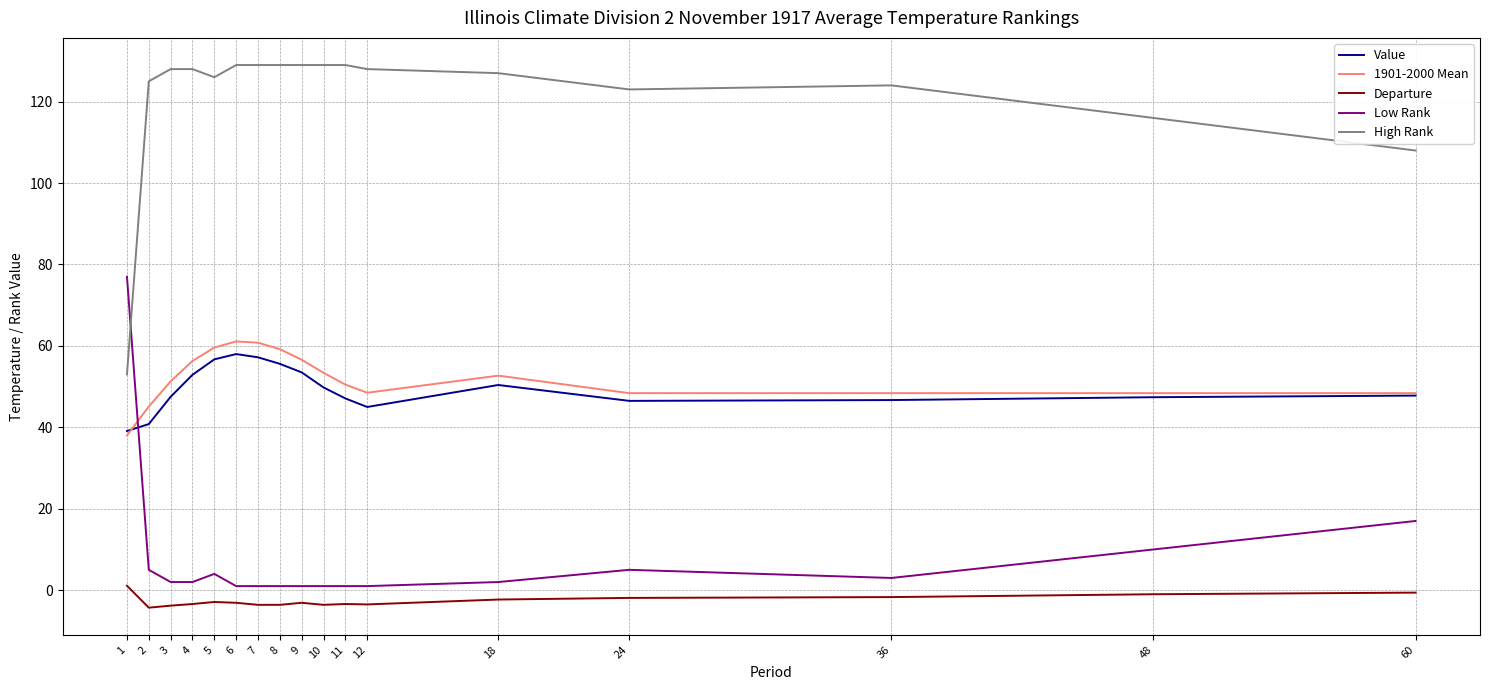

Is the value of Low Rank at 18 greater than the value of Departure at 11?

Yes